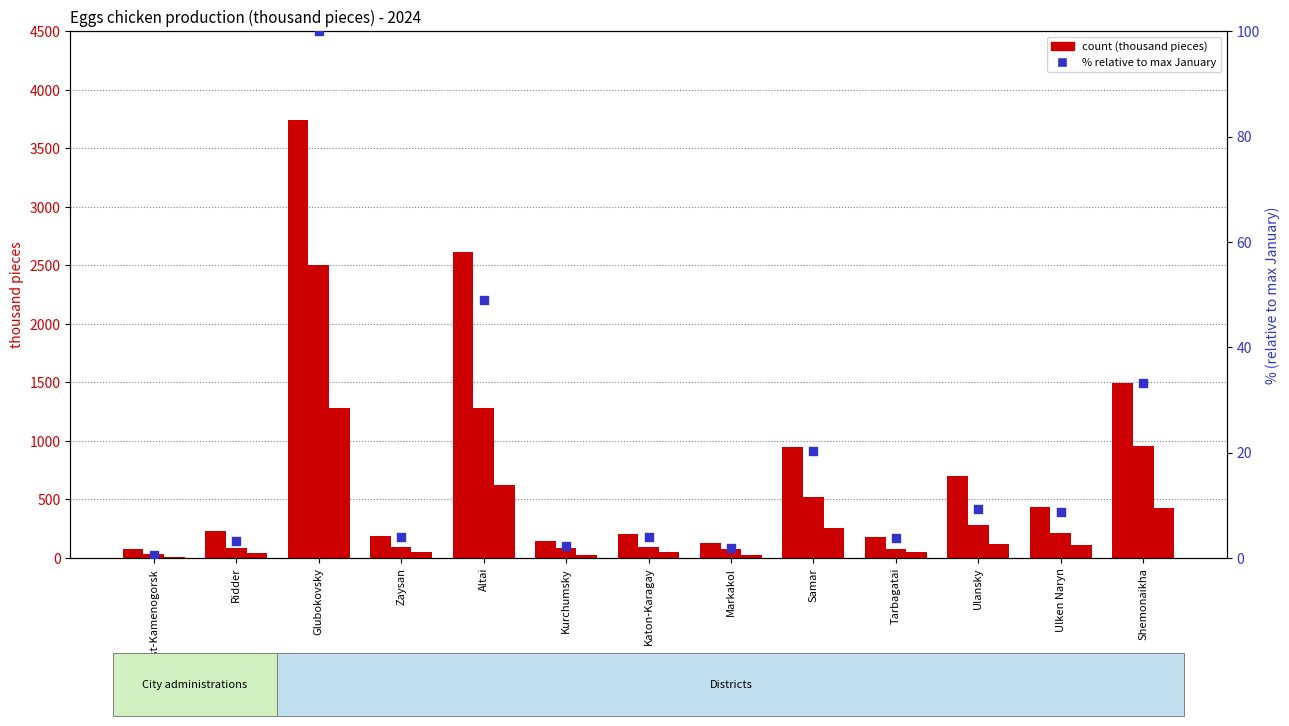

Which series has the largest total across all categories?

January - March